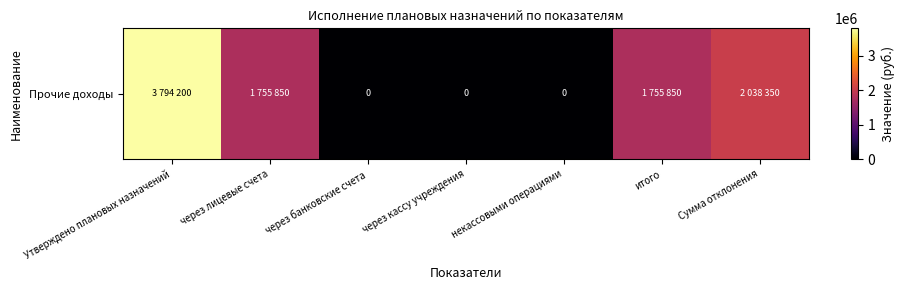

At which category does the chart reach its minimum across all series?

через банковские счета